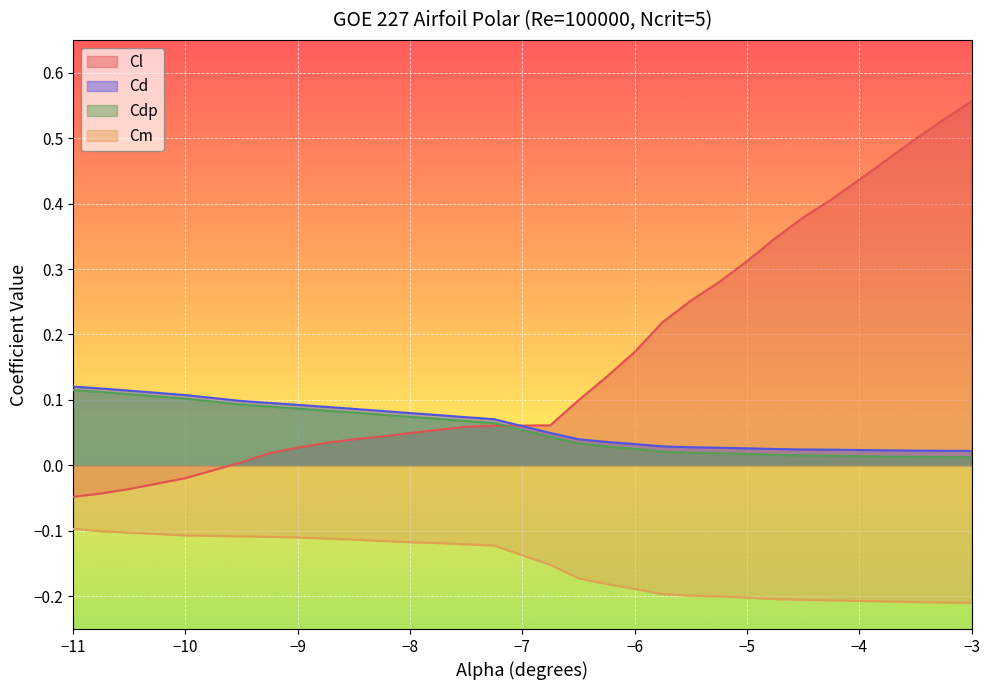

Which series has the largest range (max minus min)?

Cl